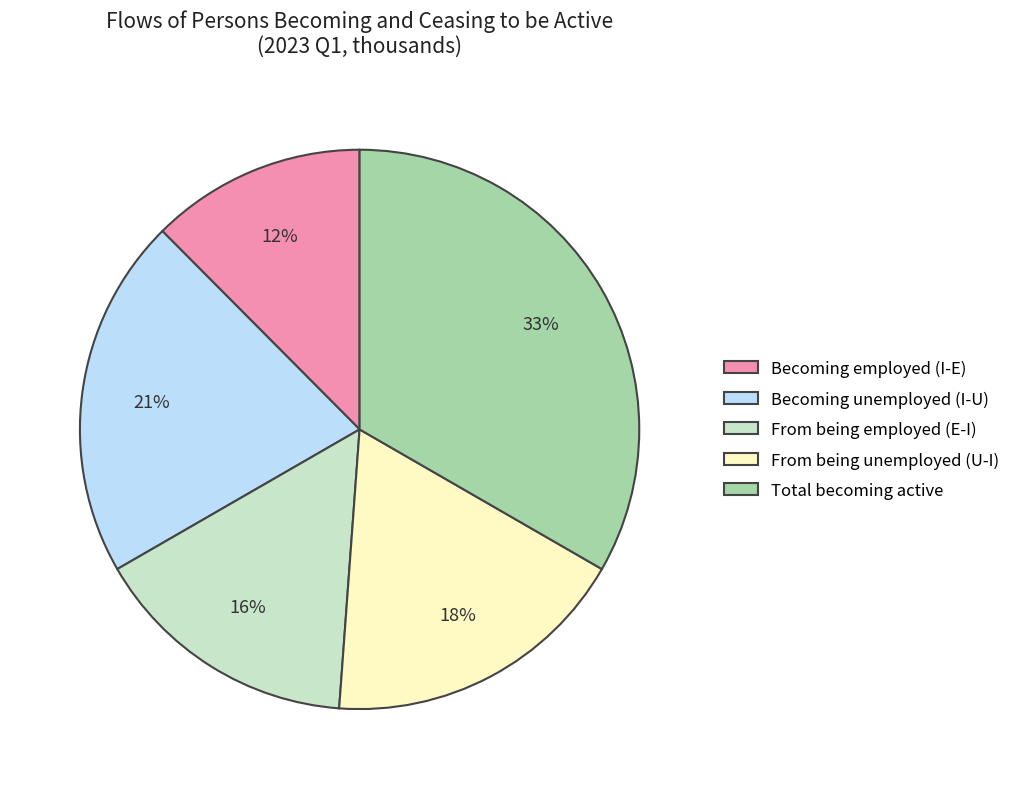

Is it true that Becoming employed (I-E) is 20% of the pie?

False